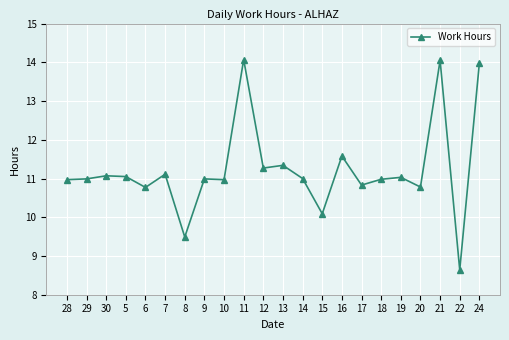

At which category does the chart reach its minimum across all series?

22